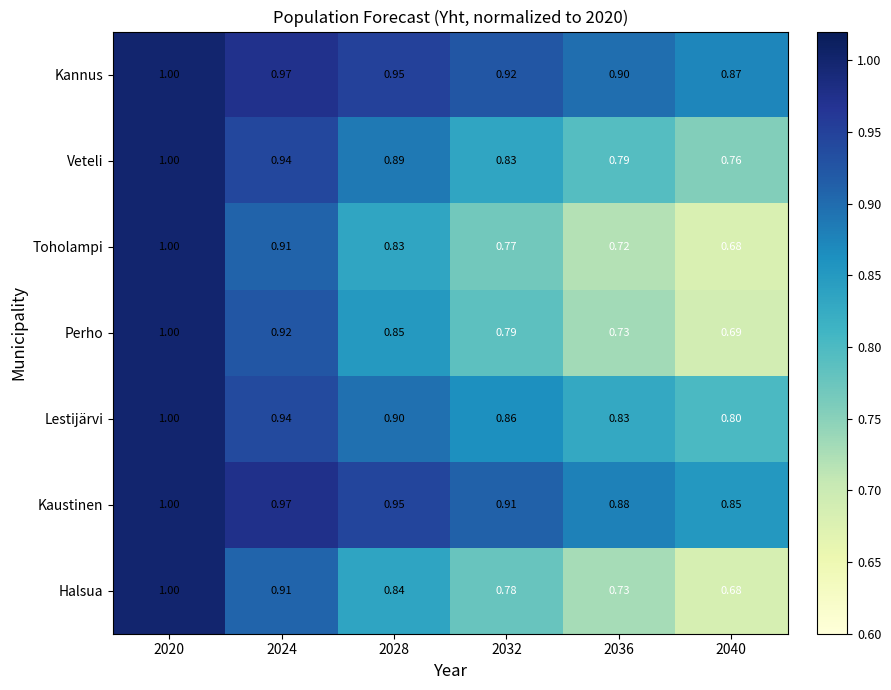

Which series has the largest total across all categories?

Kannus